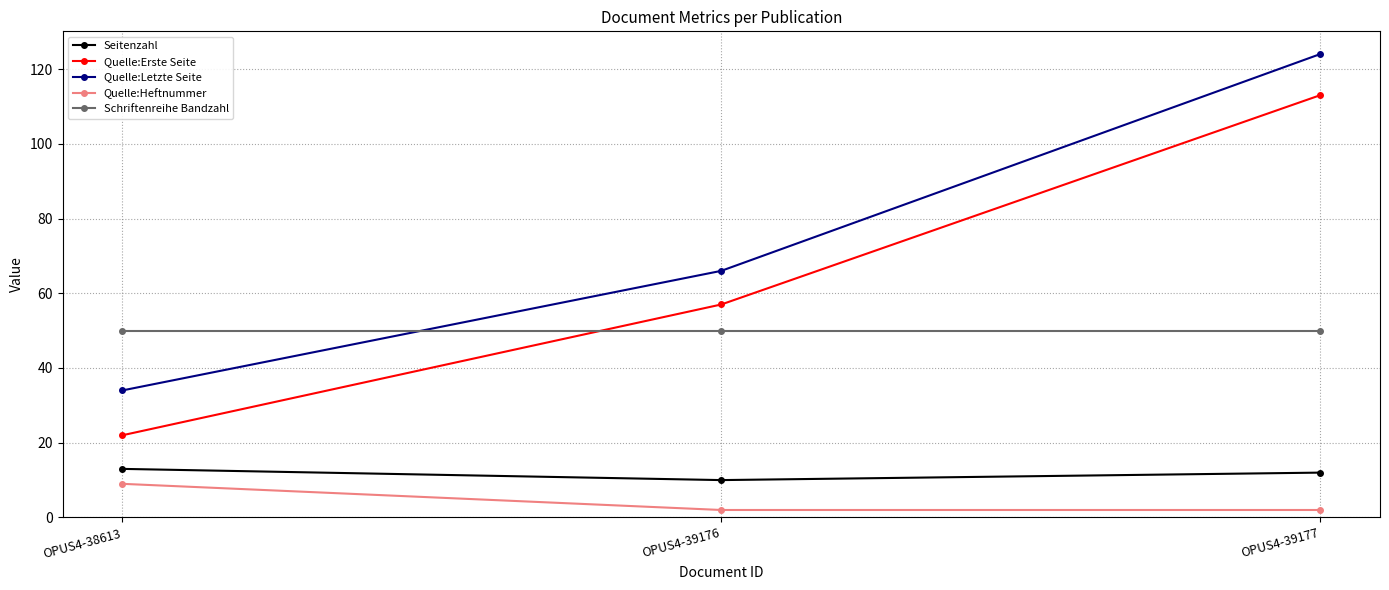

What is the minimum value for Seitenzahl?

10